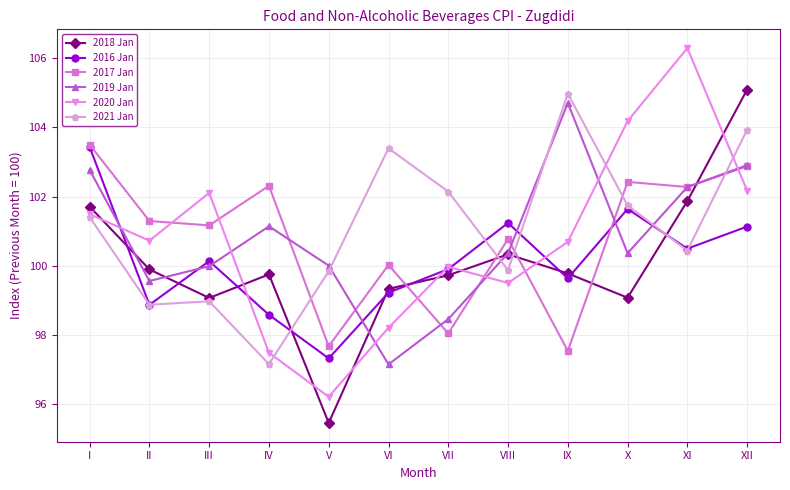

What is the spread (max minus min) of values at I?

2.1